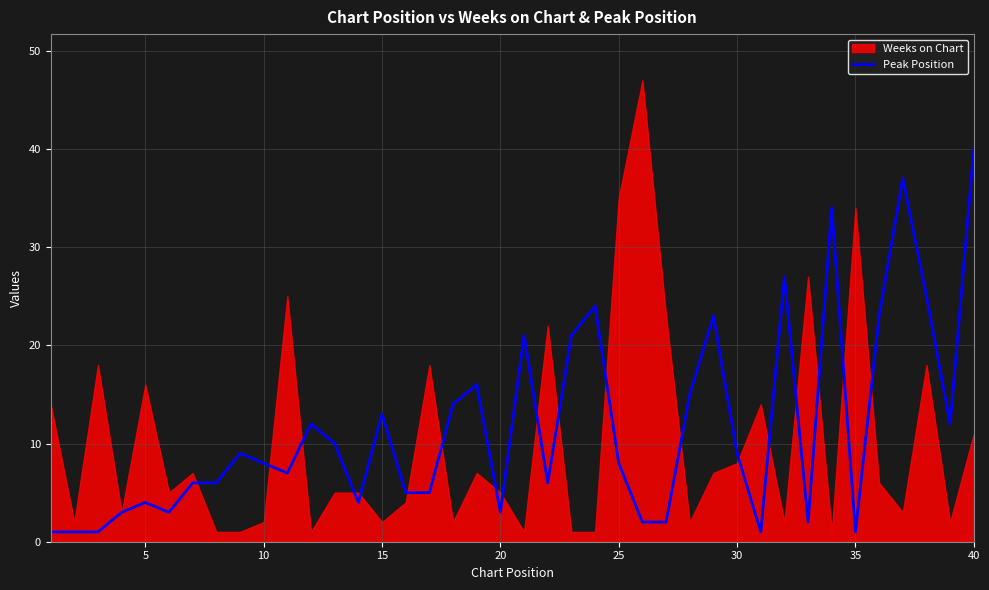

True or false: the data has more than 1 interior local peaks.

True